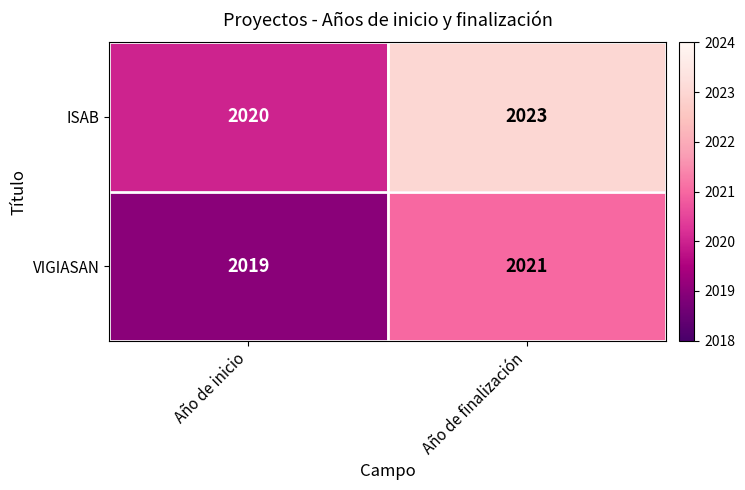

What is the sum of all VIGIASAN values?

4040